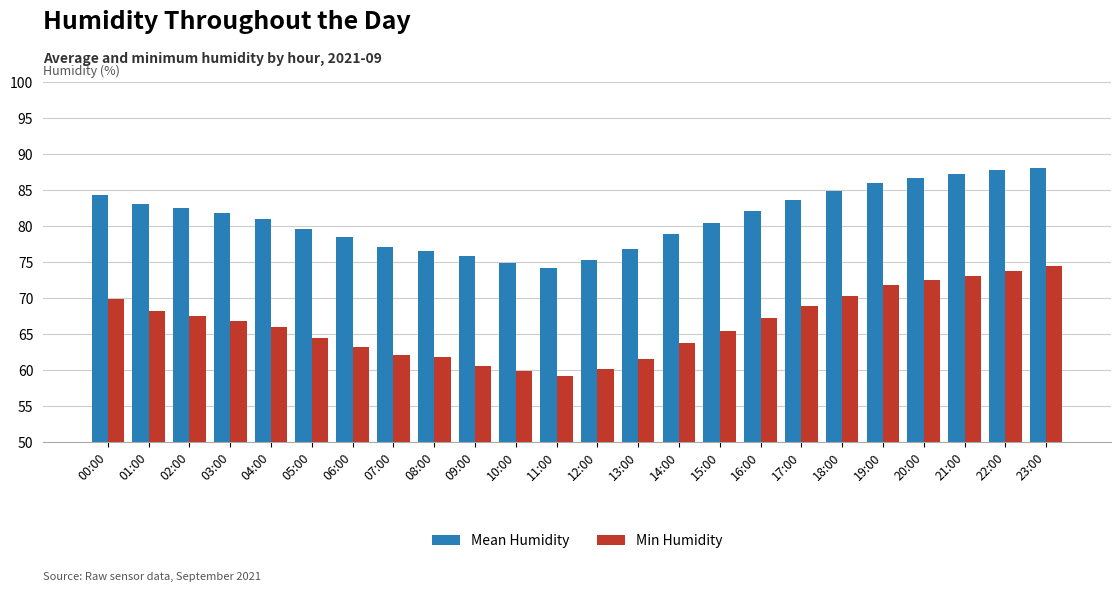

At how many categories does at least one series exceed 80?

14